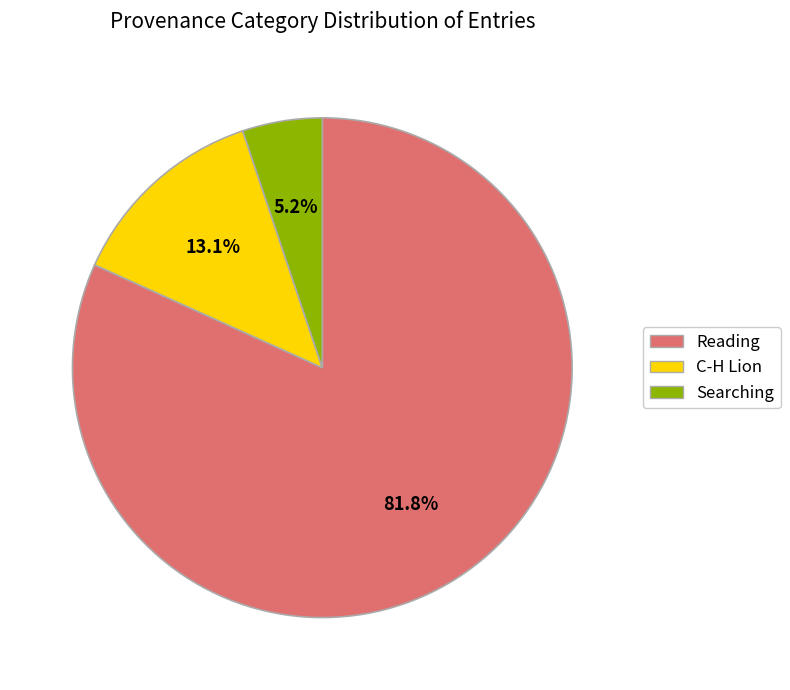

Count the number of slices in the pie.

3